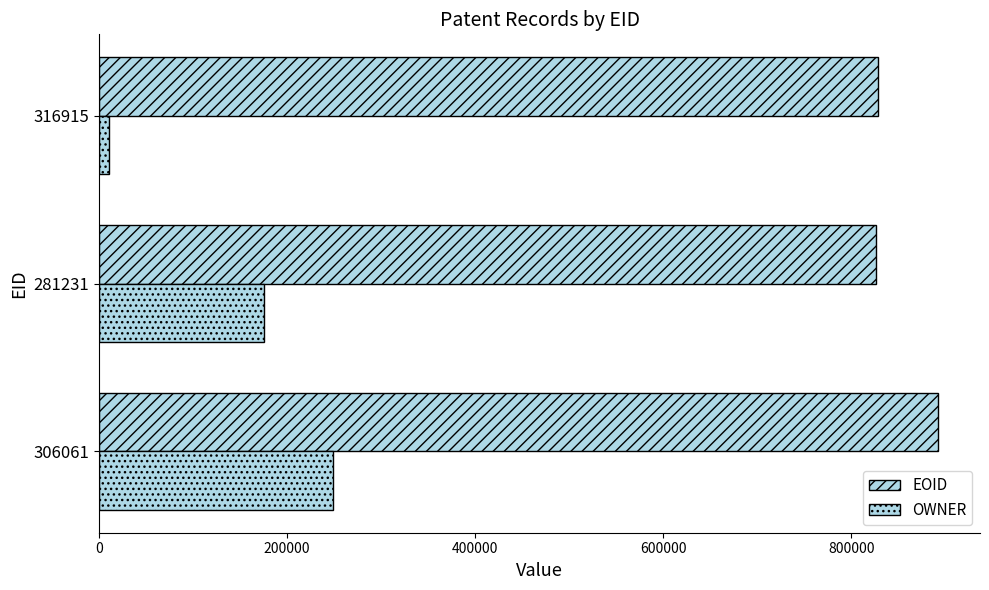

What is the value of the EOID bar at the 2nd from the left?

826337